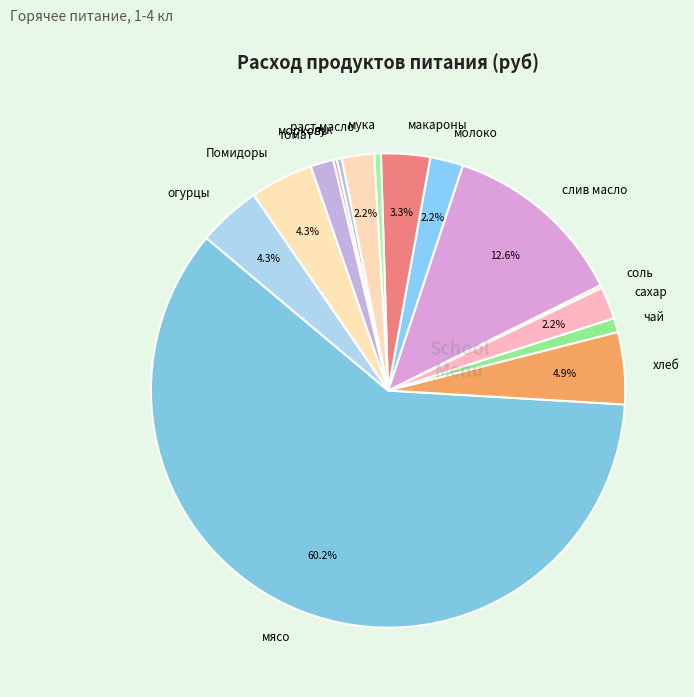

What is the largest slice in the pie chart?

мясо